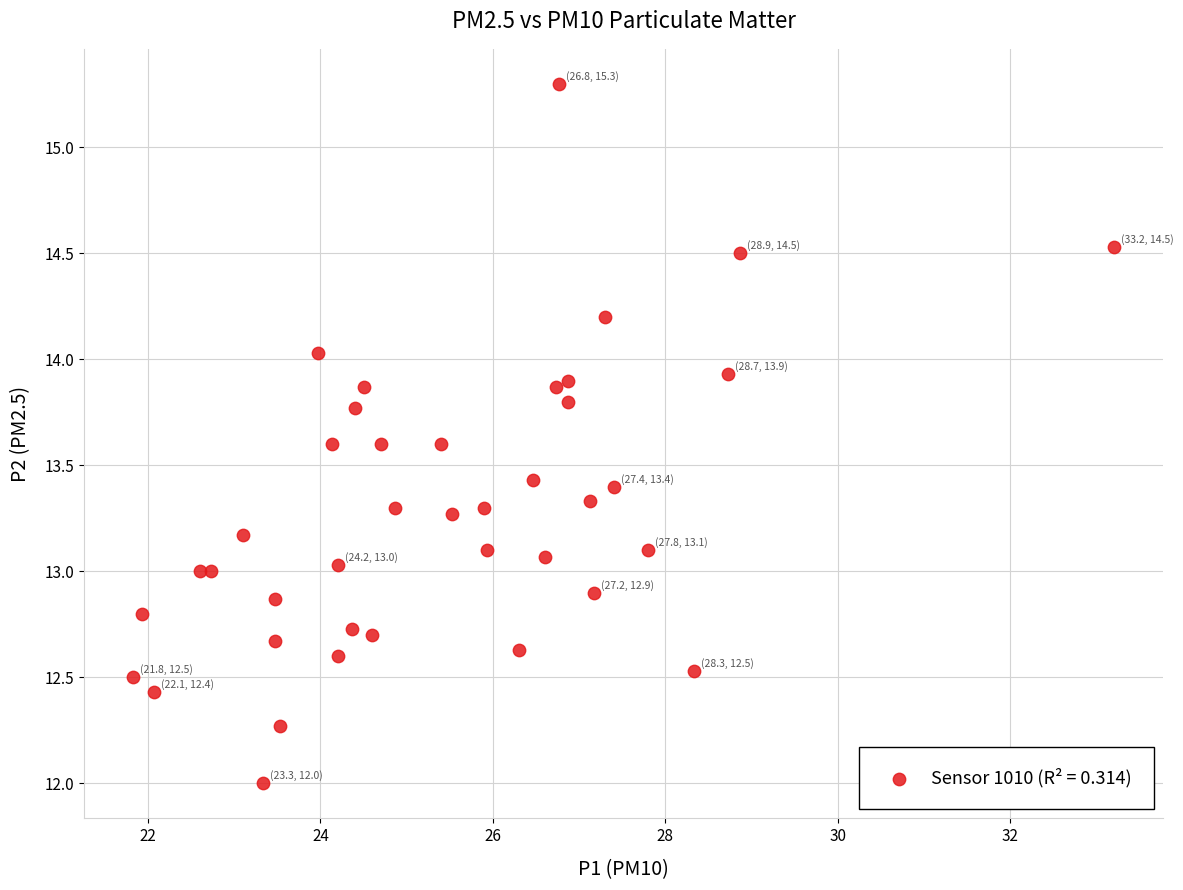

What is the range of Y values (max minus min)?

3.3